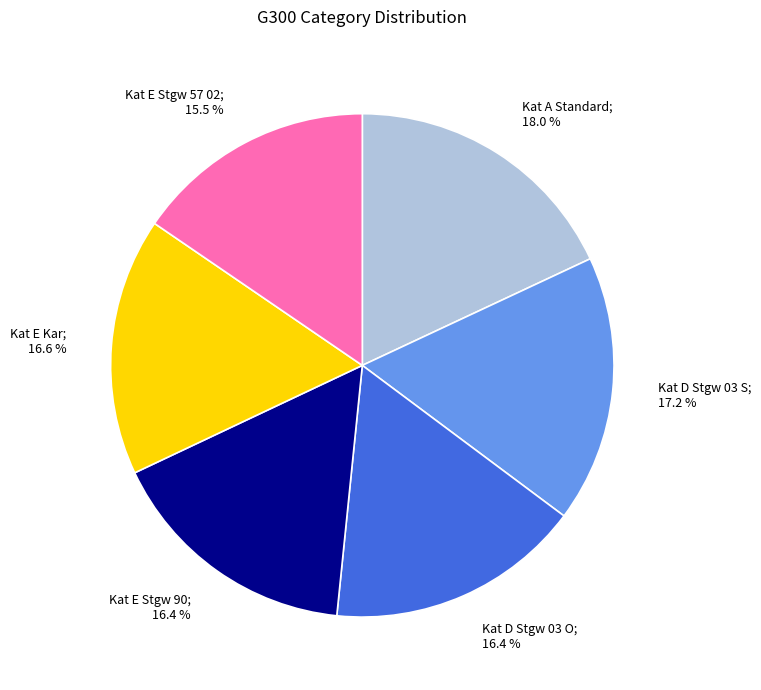

Does any single category account for the majority?

No